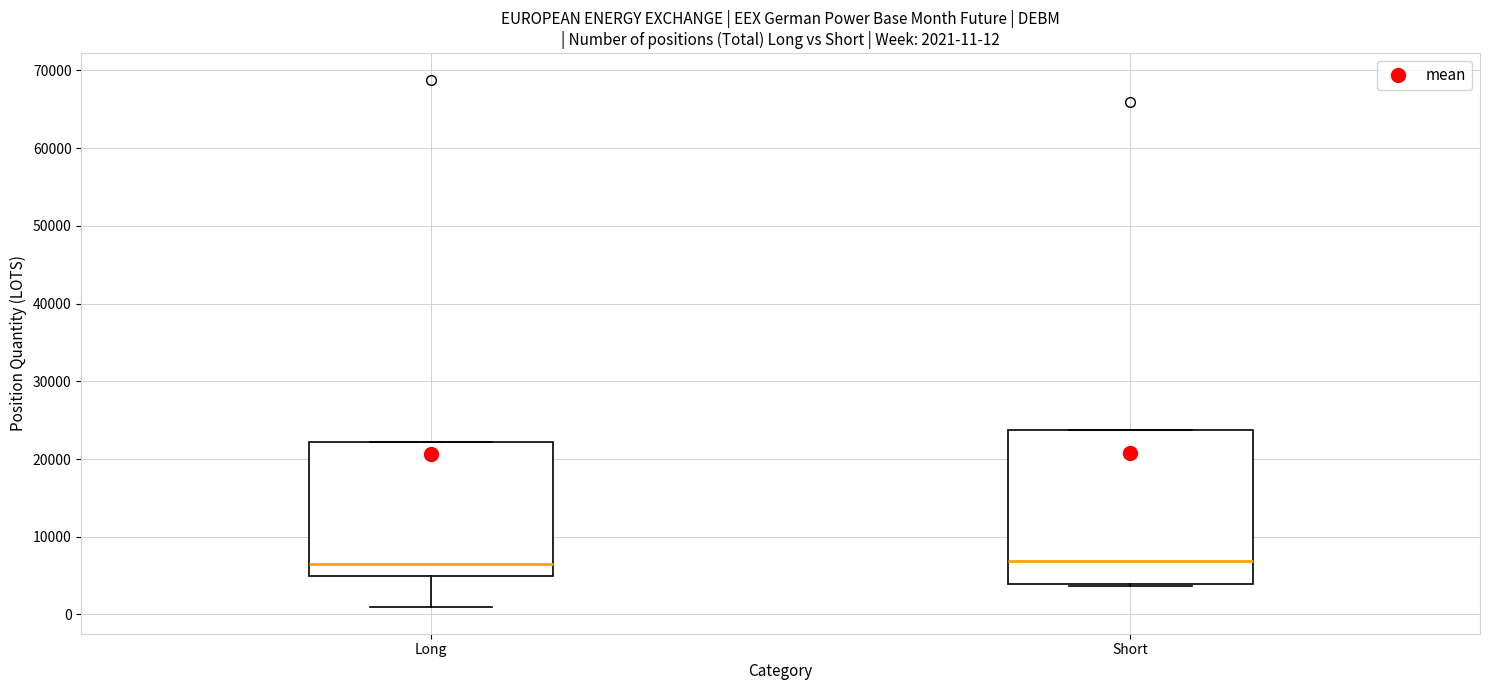

Which box is the tallest, from its lower edge to its upper edge?

Short